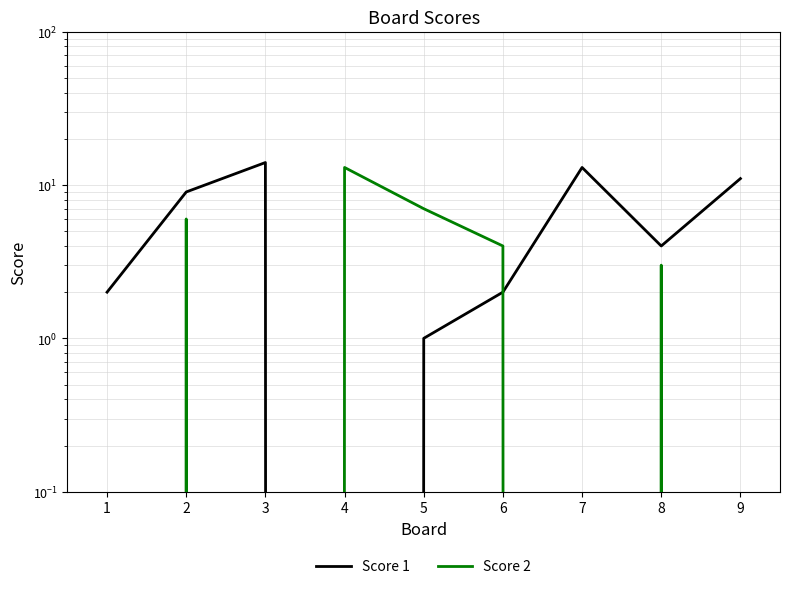

Count the number of categories in the chart.

9